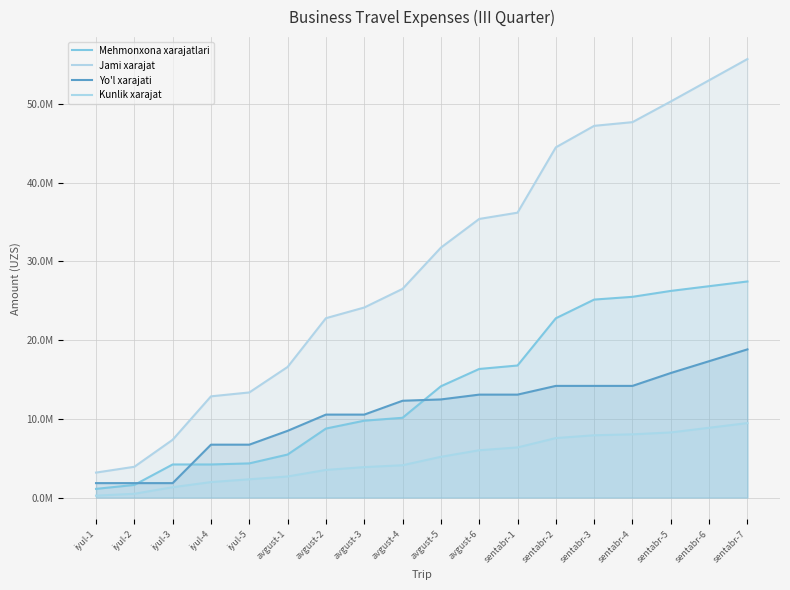

What is the label of the 18th point from the right?

iyul-1